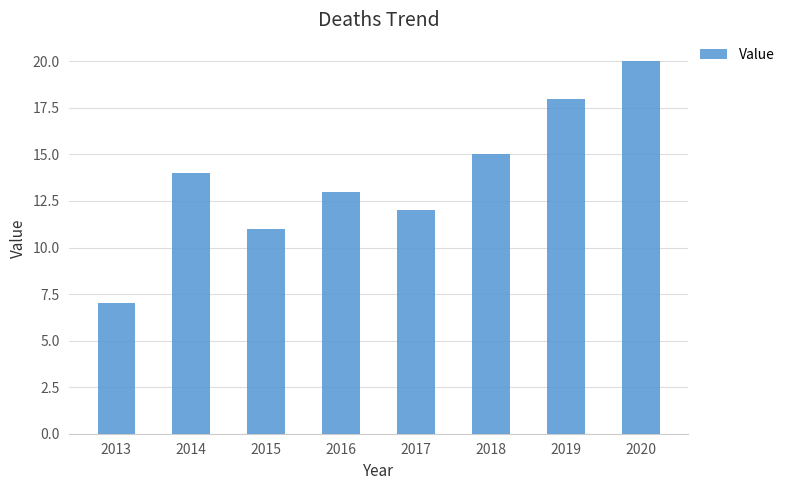

At which category does the chart reach its minimum across all series?

2013